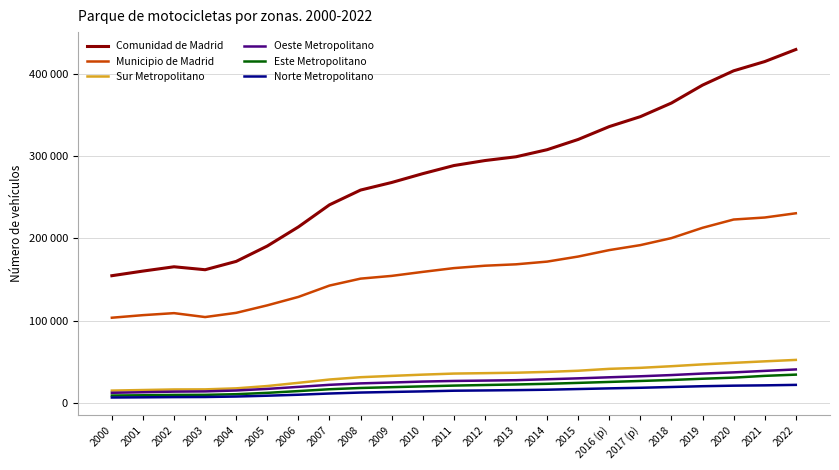

Is this an area chart (filled region under the line)?

No